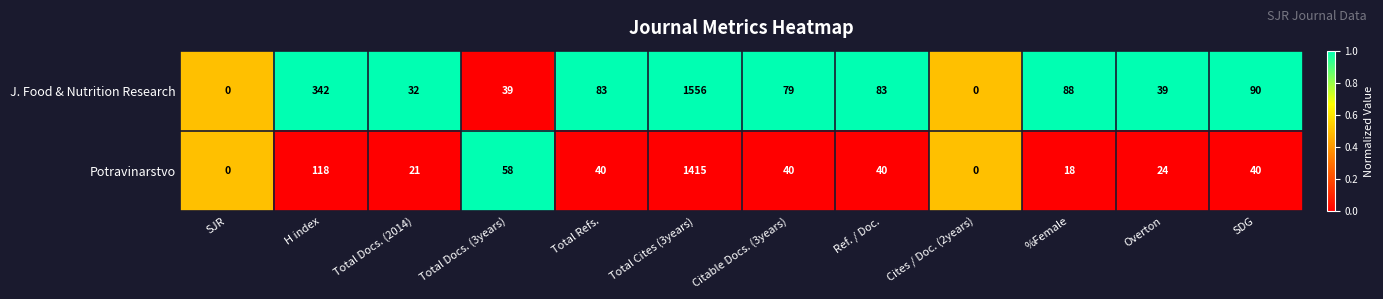

List the series in order of their overall mean, lowest first.

Potravinarstvo, J. Food & Nutrition Research